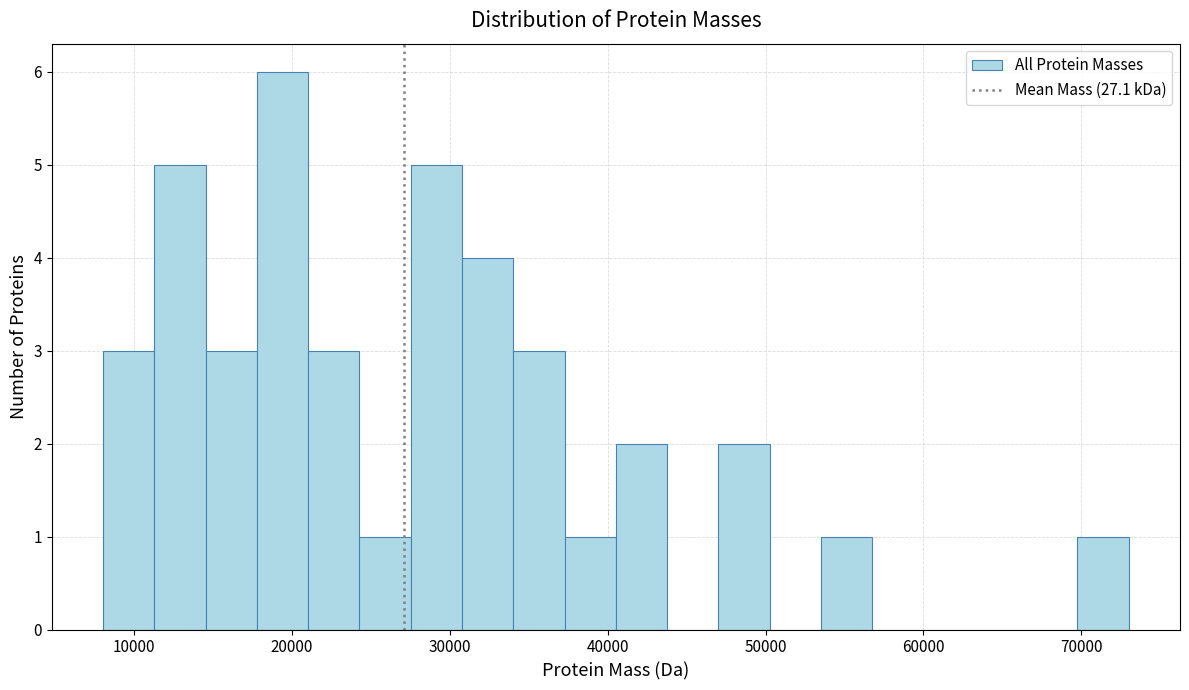

Read against the x-axis, roughly where is the centre of the tallest bar?

19000